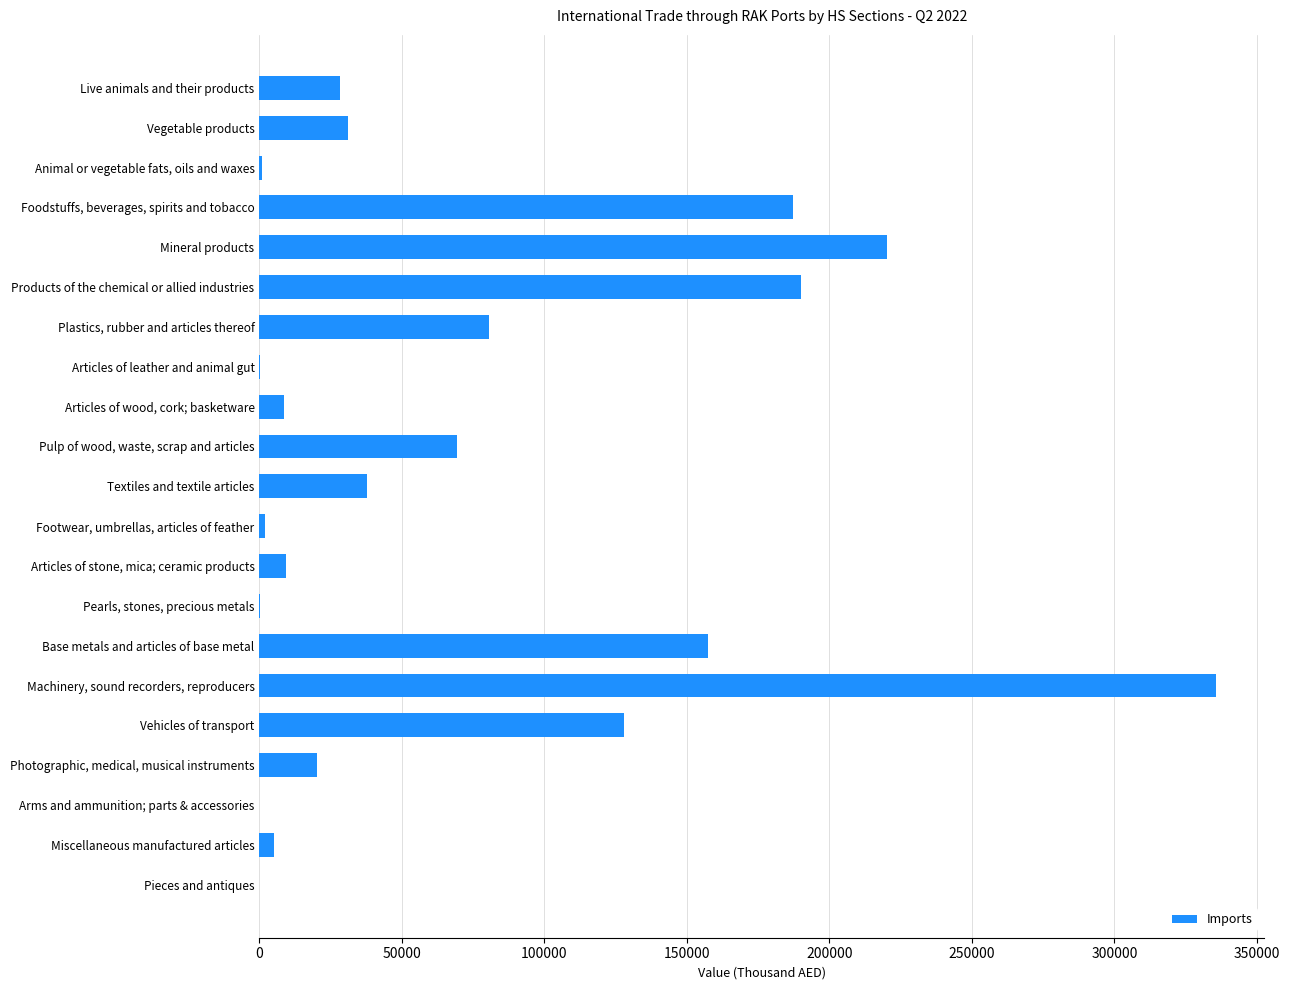

At which category does the chart reach its peak across all series?

Machinery, sound recorders, reproducers